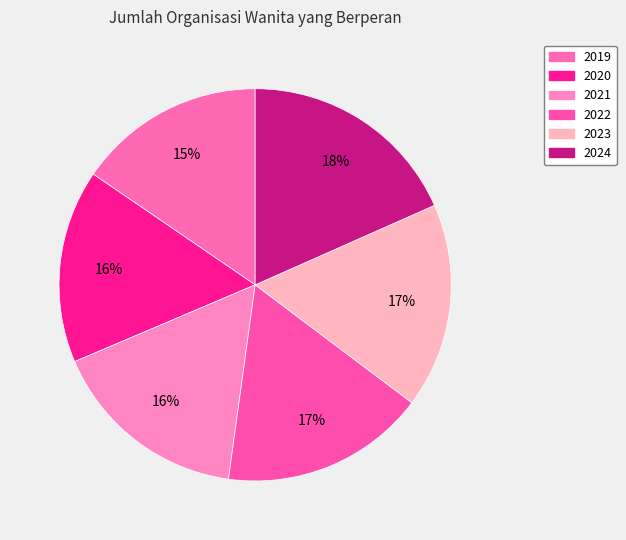

Rank the categories by value from highest to lowest.

2024, 2022, 2023, 2021, 2020, 2019